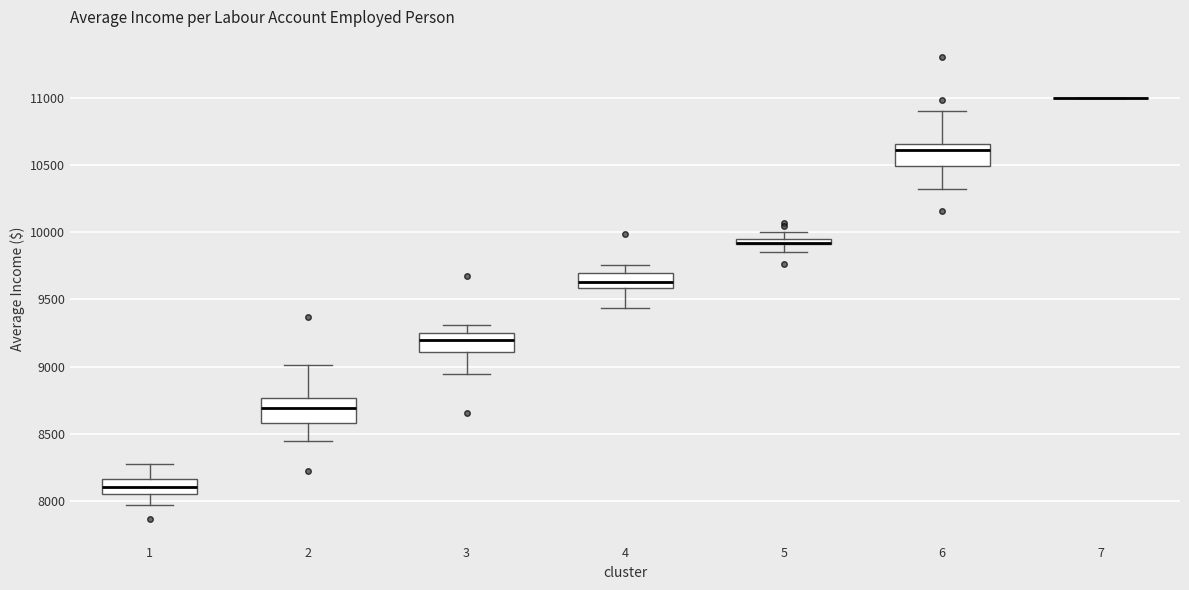

Where is the upper edge of the box at x = 6 on the y-axis? The values are not printed on the chart, so give them approximately, as read against the axis.

10650